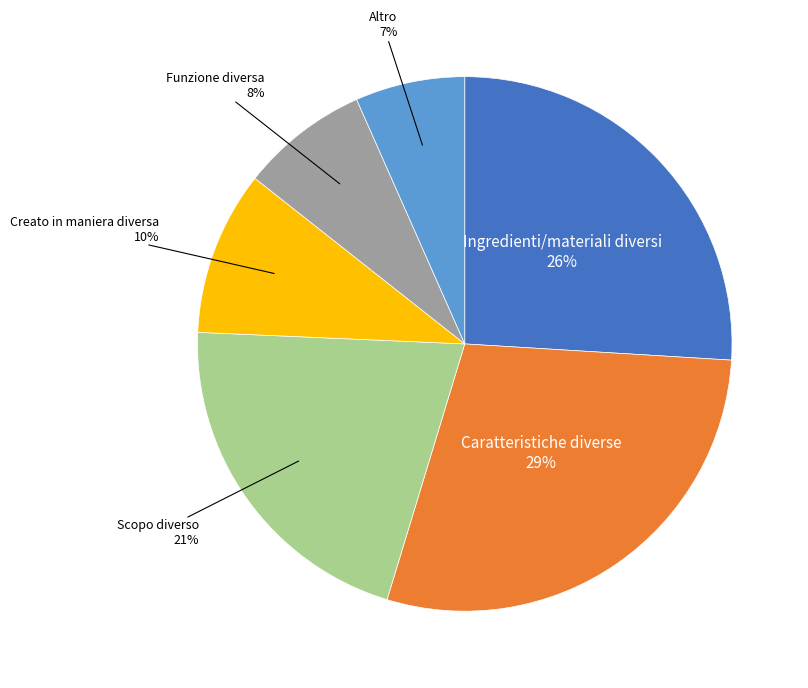

Is there a majority slice in this chart?

No